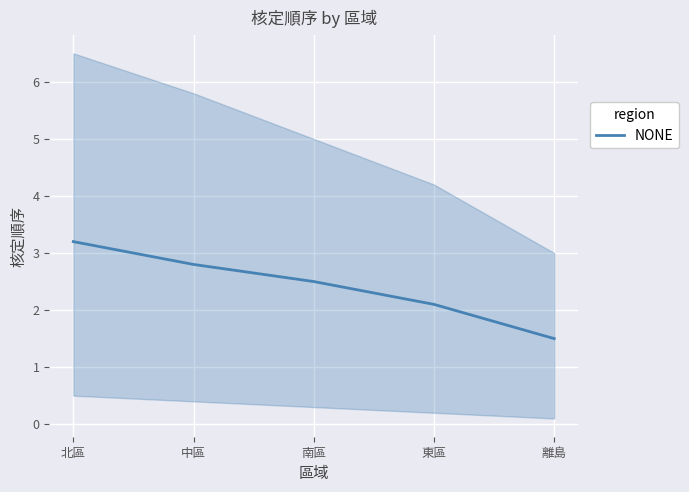

How many lines are shown in the chart?

1